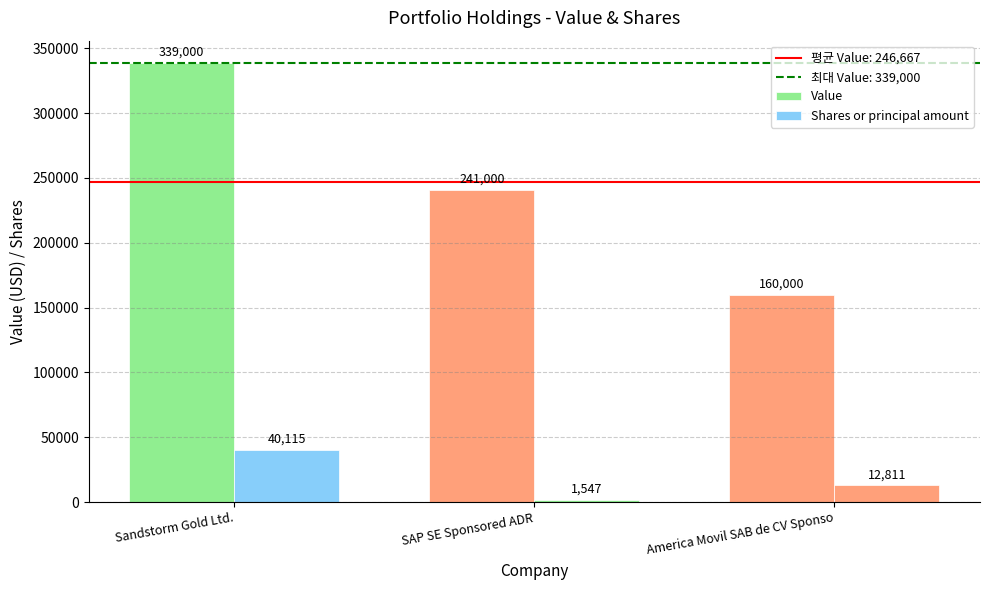

How many values in the Value series are below 241000?

1